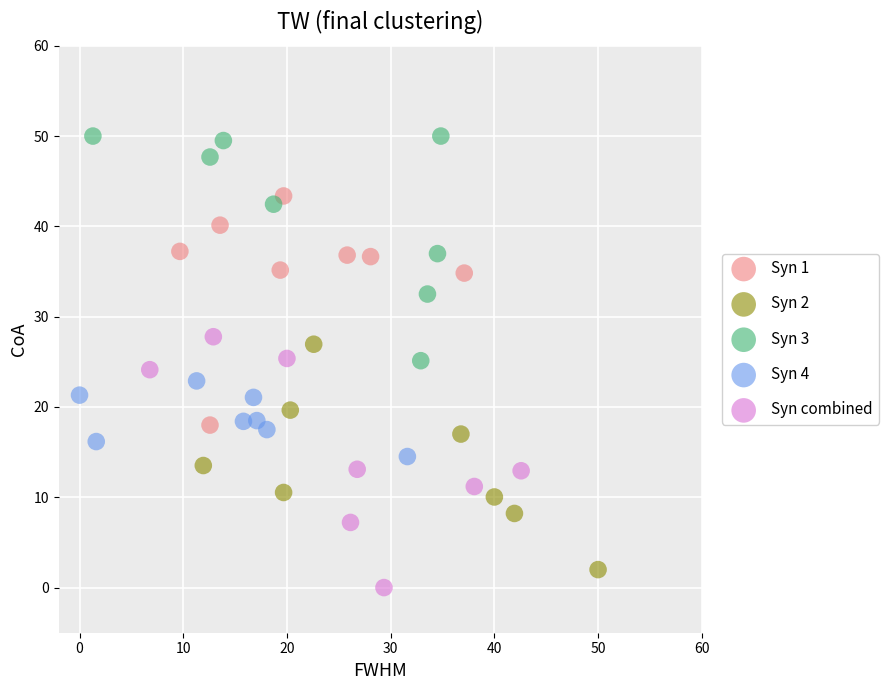

Which series contains the highest Y value?

Syn 3